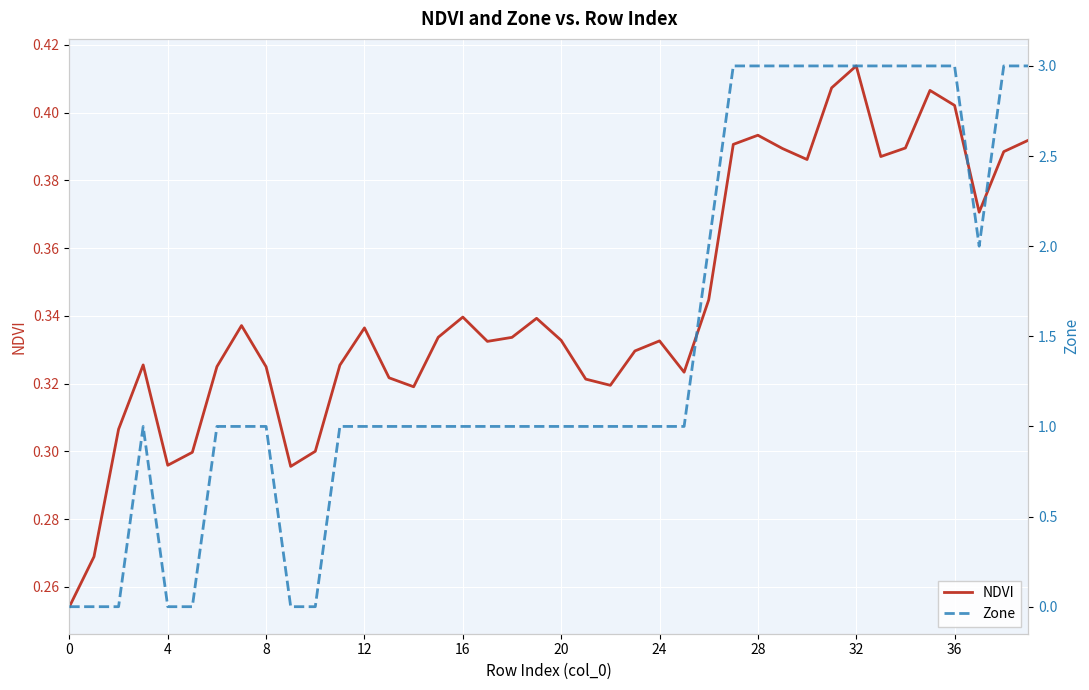

Between 21 and 35, which series saw the biggest shift?

Zone